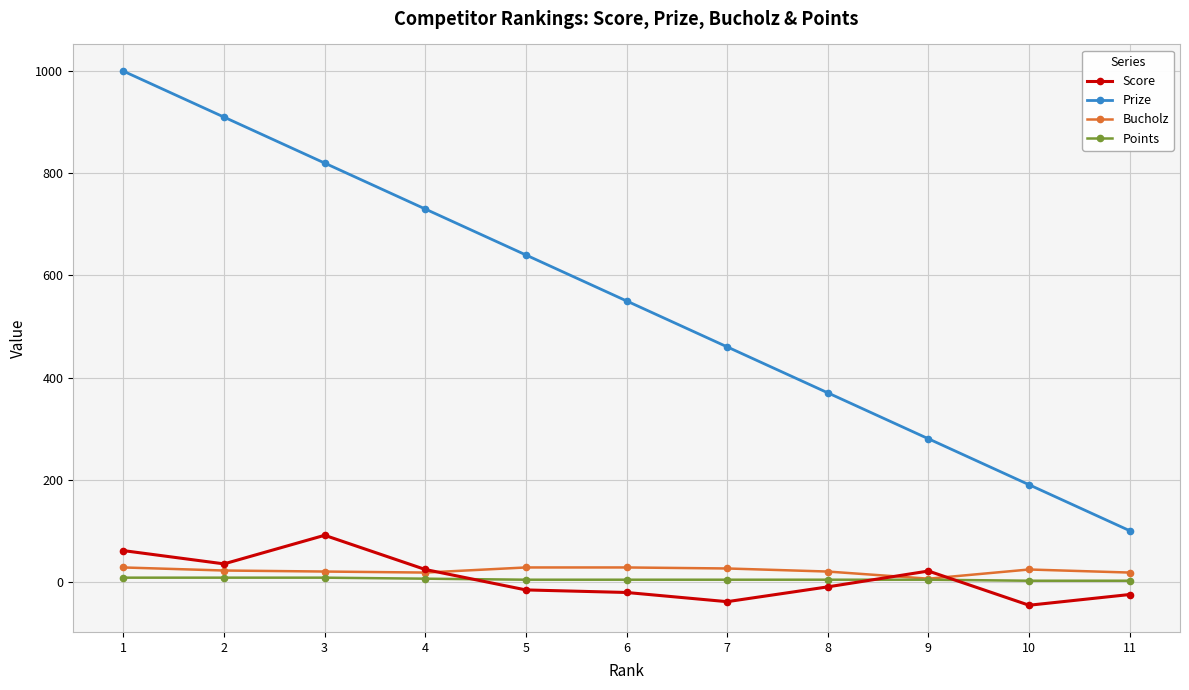

The value of Prize at 2 is 1210. True or false?

False